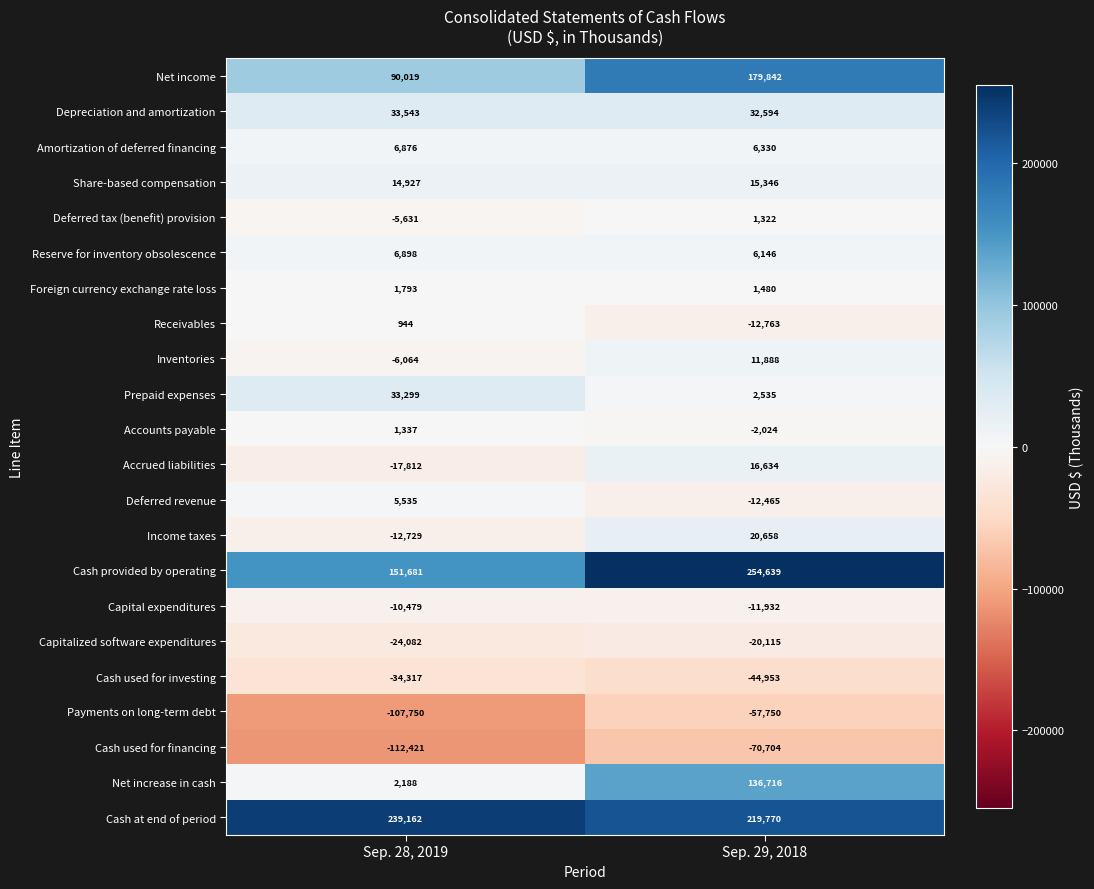

What is the sum of the Deferred revenue values at Sep. 29, 2018 and Sep. 28, 2019?

-6930